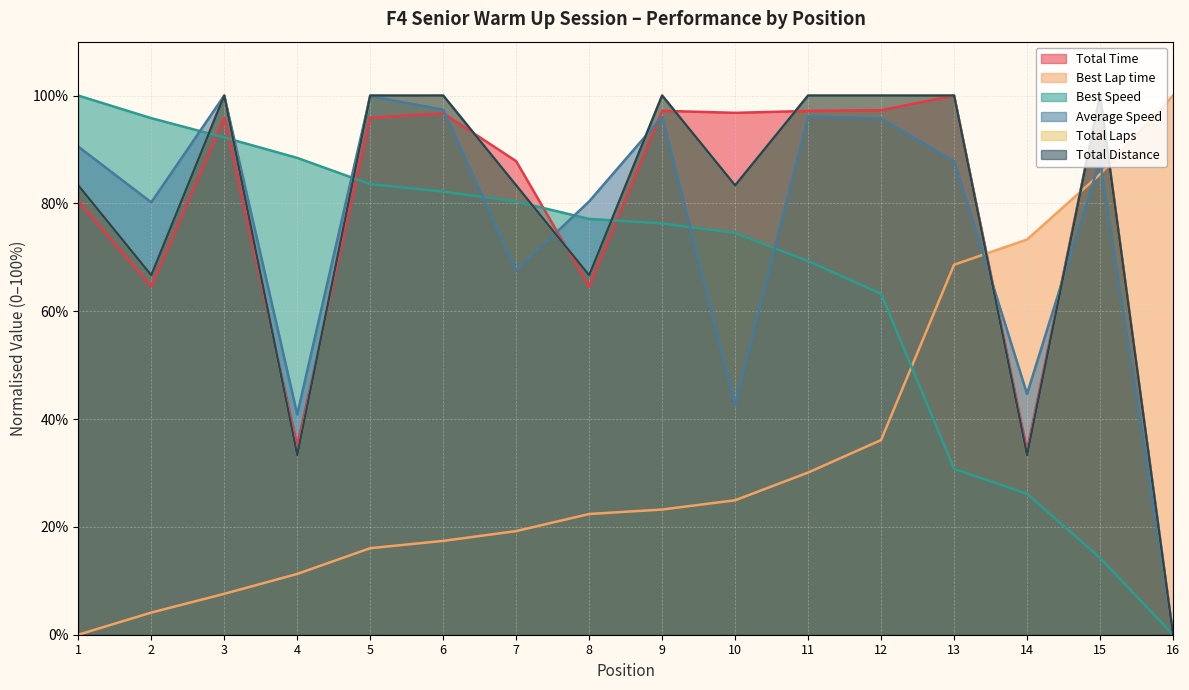

What are all the series names shown in the legend?

Total Time, Best Lap time, Best Speed, Average Speed, Total Laps, Total Distance